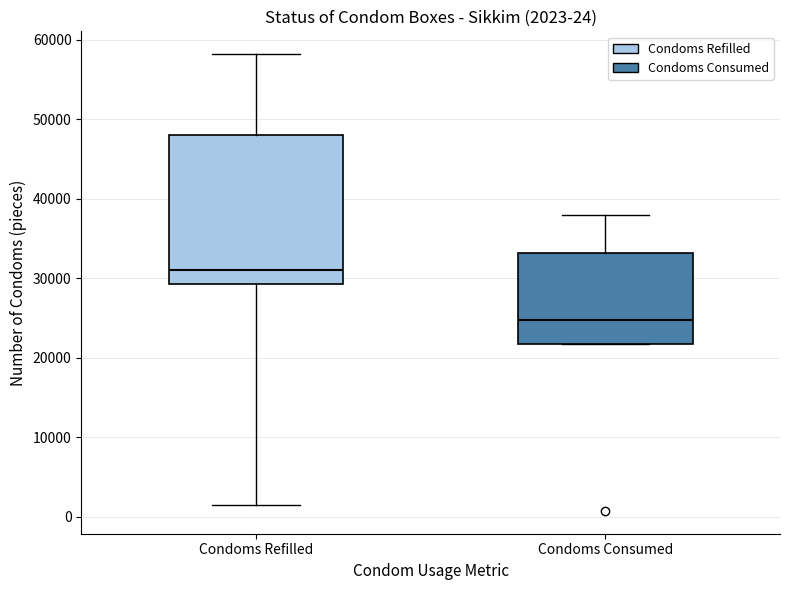

Which box's median line is the lowest?

Condoms Consumed